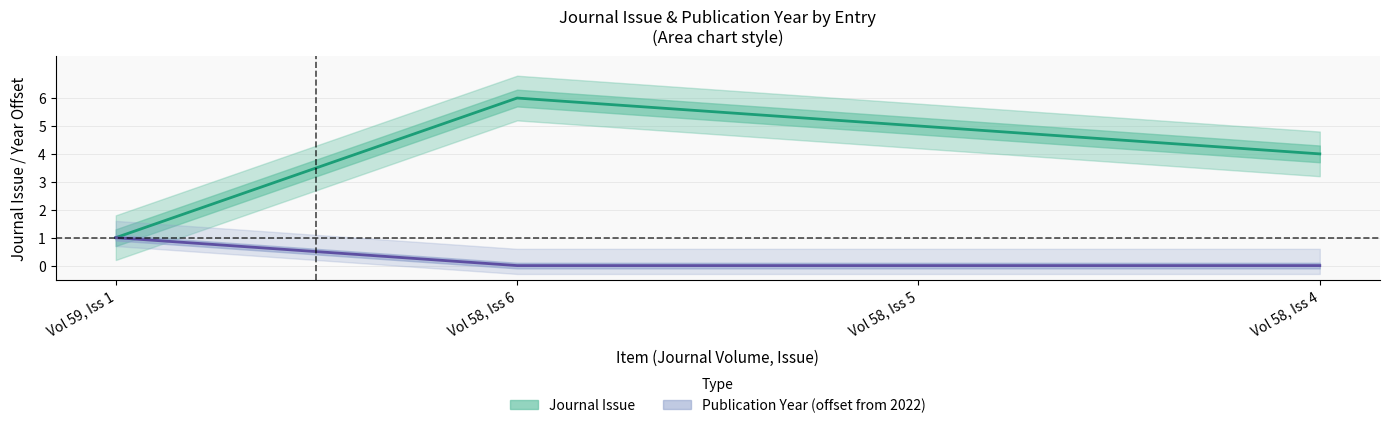

How many categories are shown in the chart?

4